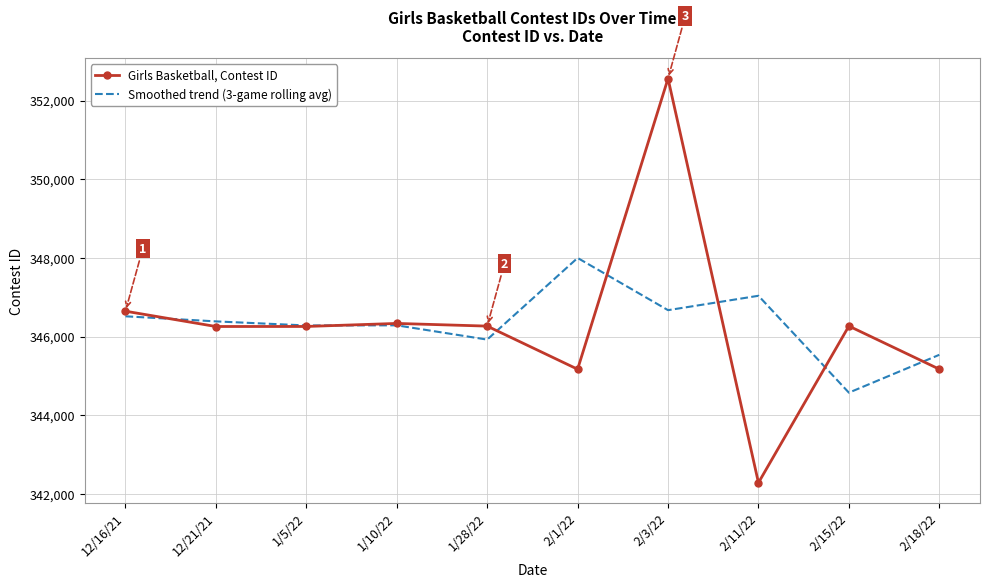

Which series ends up on top after the final intersection of Smoothed trend (3-game rolling avg) and Girls Basketball, Contest ID?

Smoothed trend (3-game rolling avg)